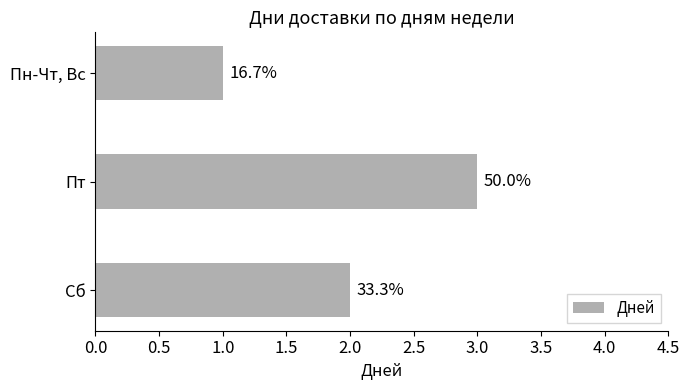

How many bars are there in total?

3